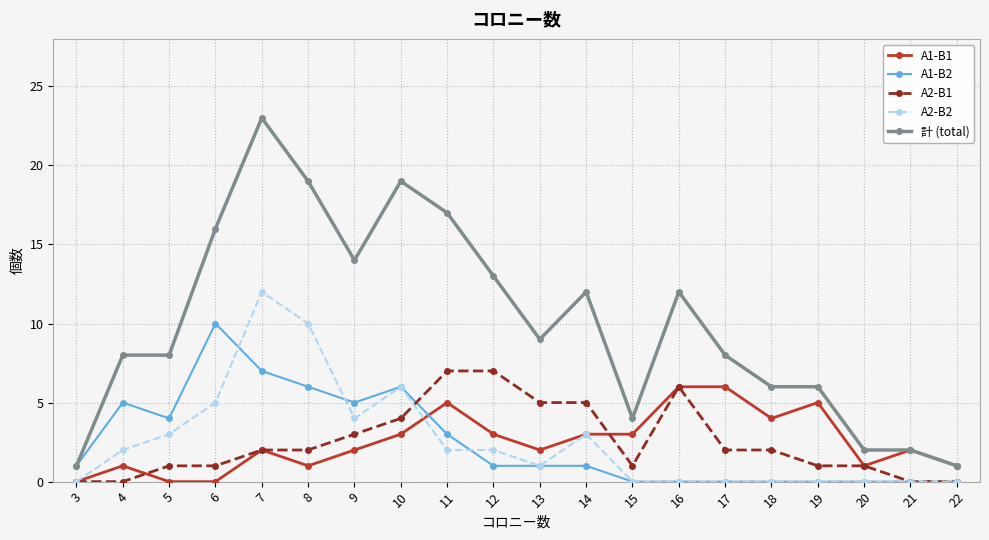

What is the maximum value shown in the chart?

23